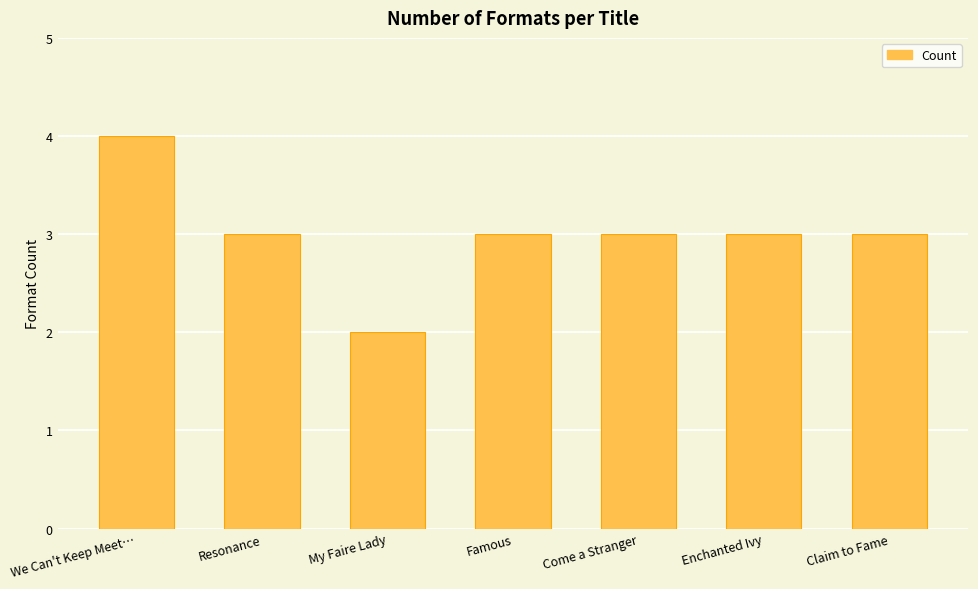

Count the number of categories in the chart.

7